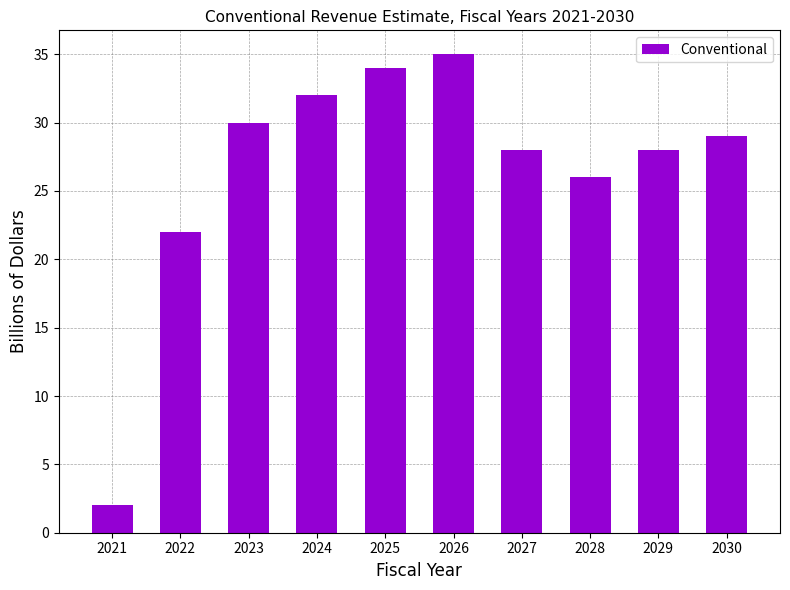

What is the sum of the values at 2021 and 2022?

24